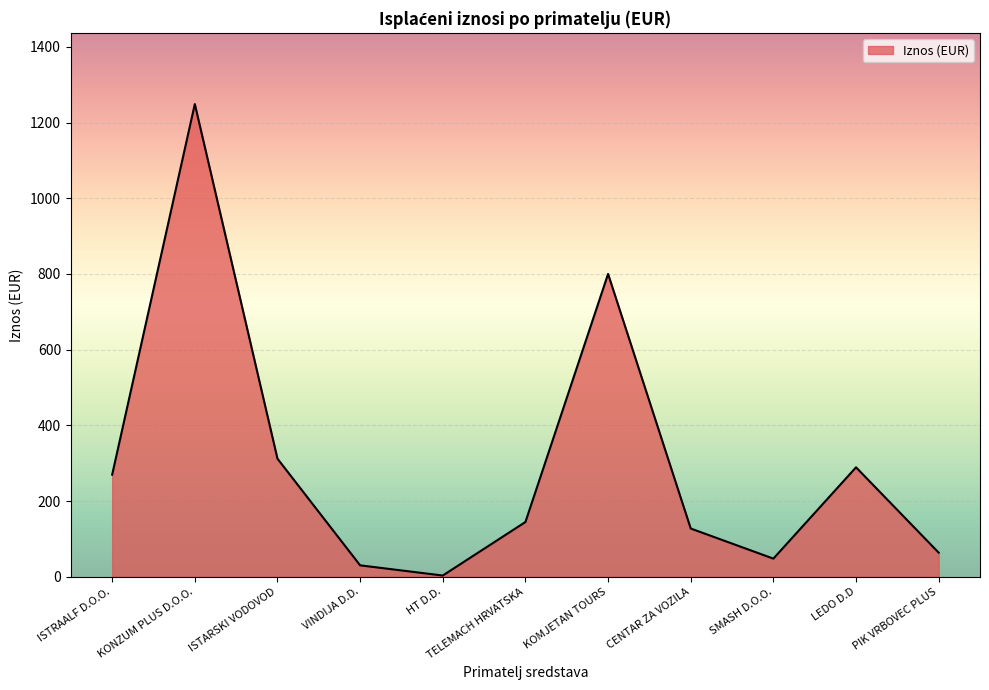

List the labels in order of value, largest first.

KONZUM PLUS D.O.O., KOMJETAN TOURS, ISTARSKI VODOVOD, LEDO D.D, ISTRAALF D.O.O., TELEMACH HRVATSKA, CENTAR ZA VOZILA, PIK VRBOVEC PLUS, SMASH D.O.O., VINDIJA D.D., HT D.D.